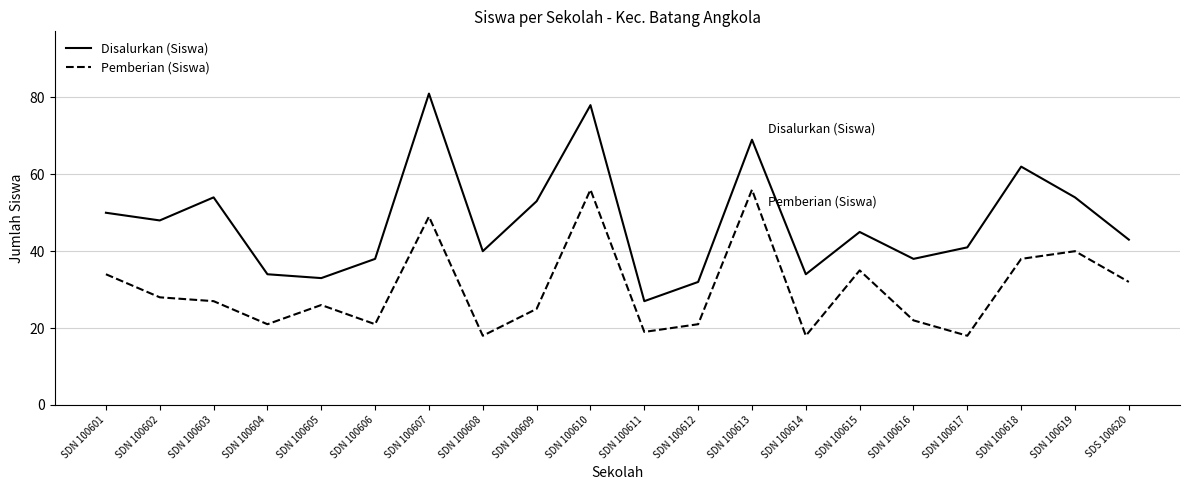

List the series in order of their peak value, highest first.

Disalurkan (Siswa), Pemberian (Siswa)